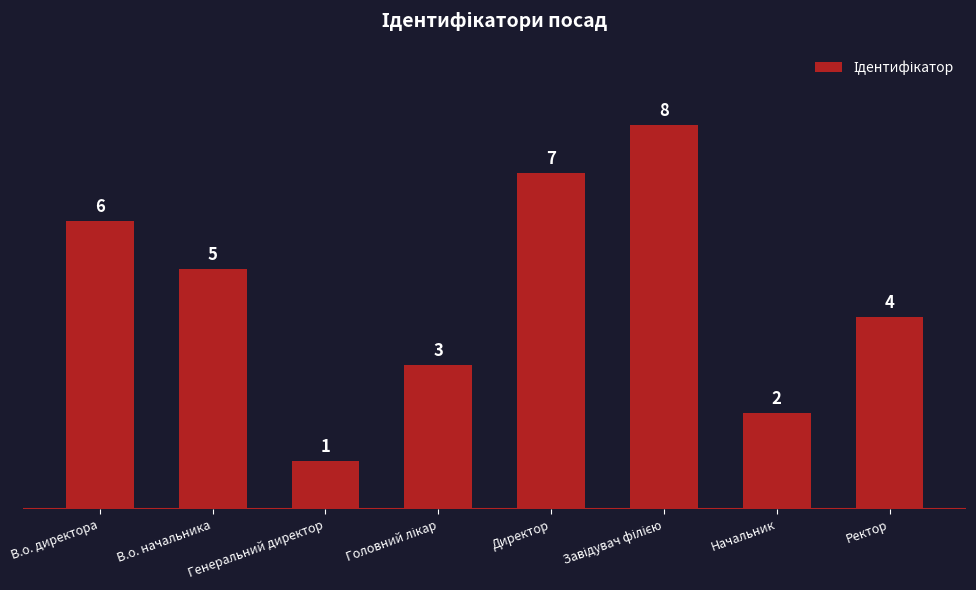

How many categories are shown in the chart?

8